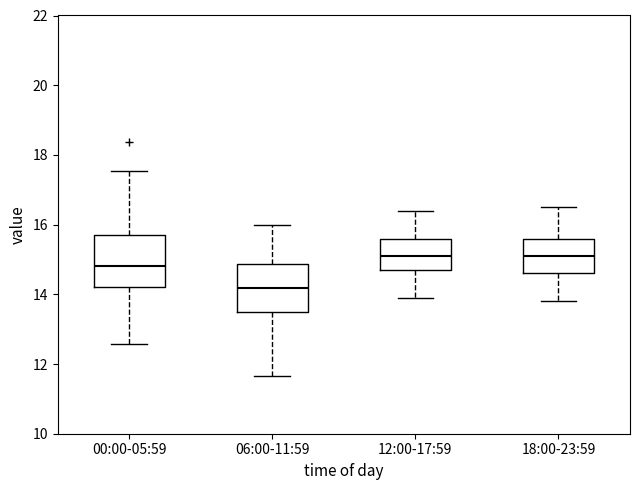

Reading left to right, transcribe this box plot: for each box, give where its median line is, the range the box spans, and where its two whiskers end, as read against the y-axis. The values are not printed on the chart, so give them approximately, as read against the axis.

00:00-05:59: median 14.8, box 14.2 to 15.8, whiskers 12.6 to 17.6
06:00-11:59: median 14.2, box 13.6 to 14.8, whiskers 11.6 to 16.0
12:00-17:59: median 15.2, box 14.8 to 15.6, whiskers 14.0 to 16.4
18:00-23:59: median 15.2, box 14.6 to 15.6, whiskers 13.8 to 16.6